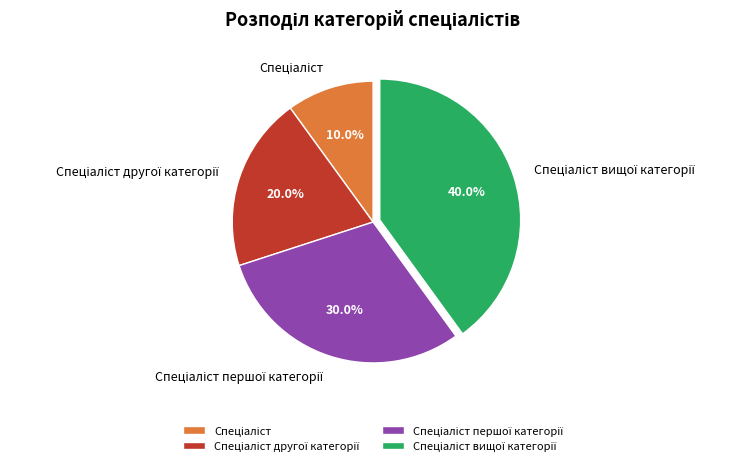

Is there any slice that represents more than half of the pie?

No